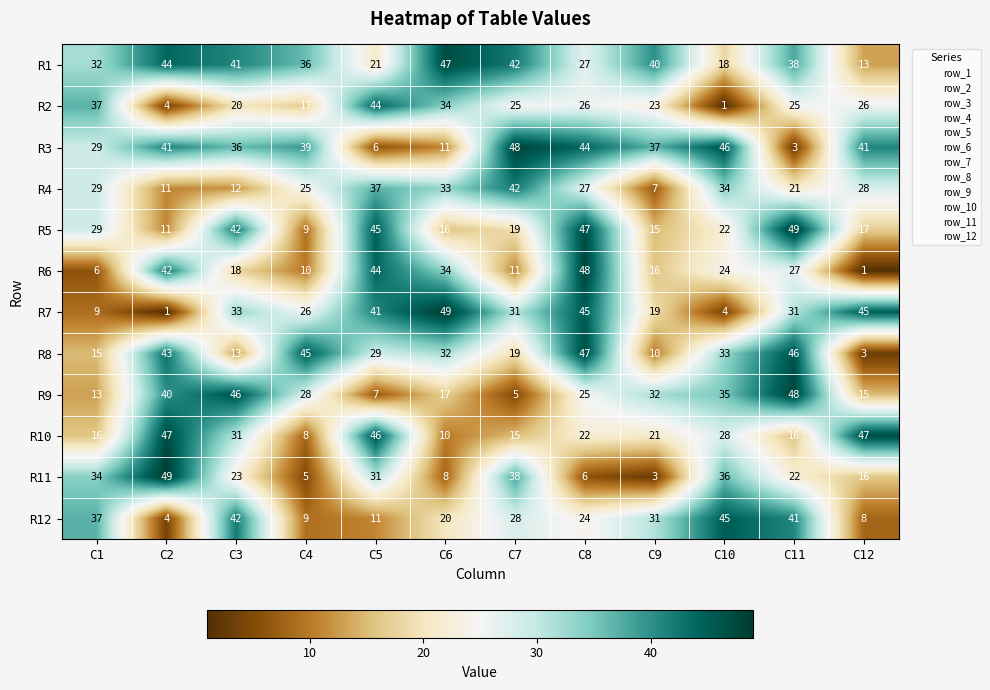

What is the spread (max minus min) of values at C12?

46